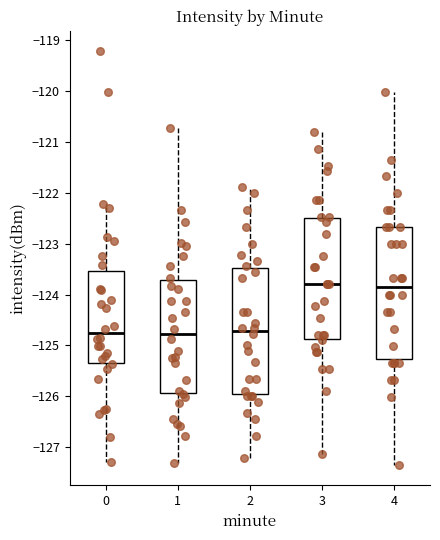

Reading left to right, transcribe this box plot: for each box, give where its median line is, the range the box spans, and where its two whiskers end, as read against the y-axis. The values are not printed on the chart, so give them approximately, as read against the axis.

0: median -124.8, box -125.3 to -123.5, whiskers -127.3 to -122.2
1: median -124.8, box -125.9 to -123.7, whiskers -127.3 to -120.7
2: median -124.7, box -126.0 to -123.5, whiskers -127.2 to -121.9
3: median -123.8, box -124.9 to -122.5, whiskers -127.1 to -120.8
4: median -123.8, box -125.3 to -122.7, whiskers -127.3 to -120.0